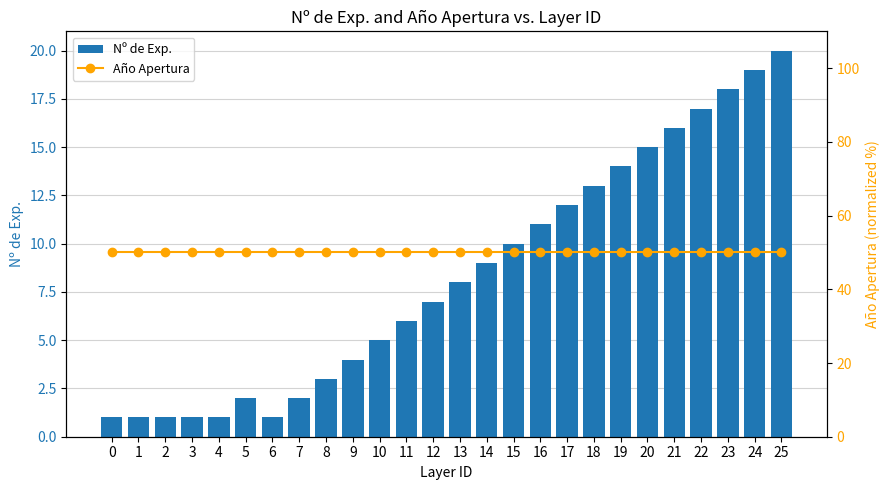

The Nº de Exp. series shows 5 at 10. True or false?

True